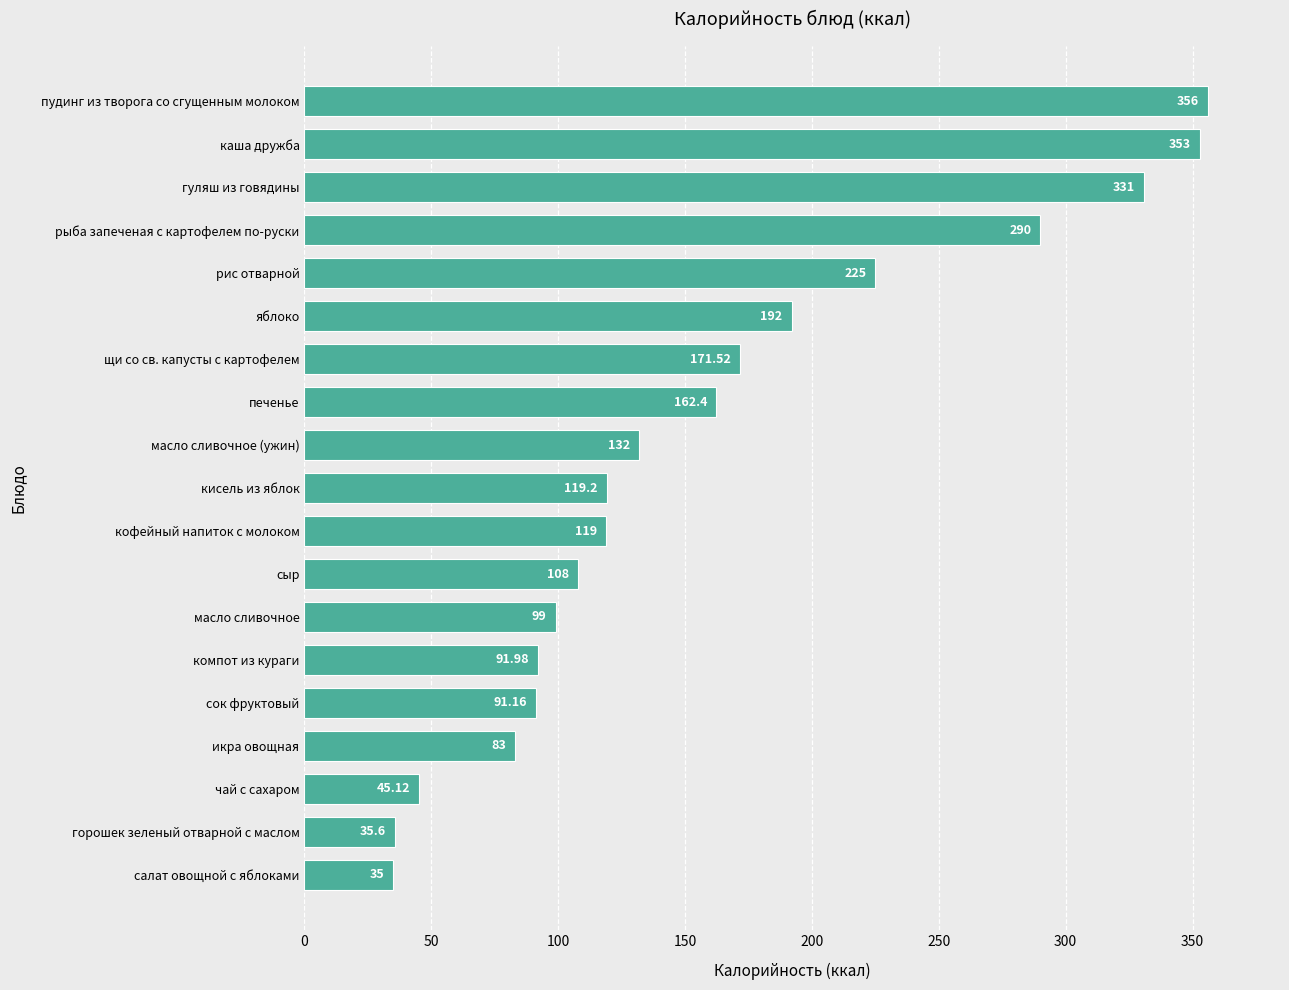

What is the average value?

160.0